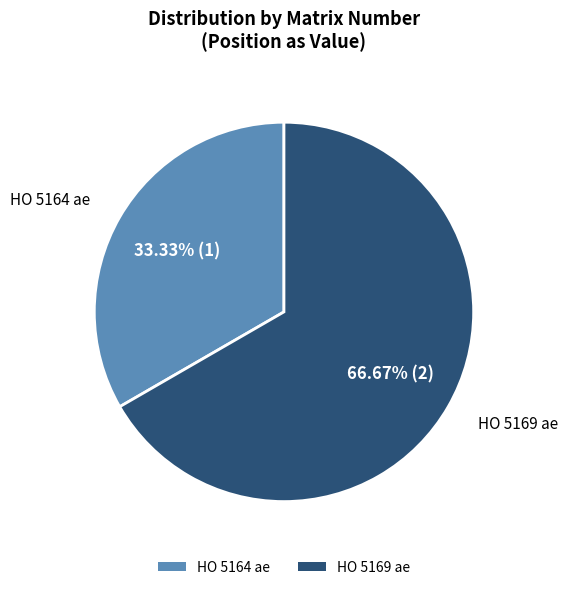

True or false: HO 5169 ae accounts for 80% of the total.

False